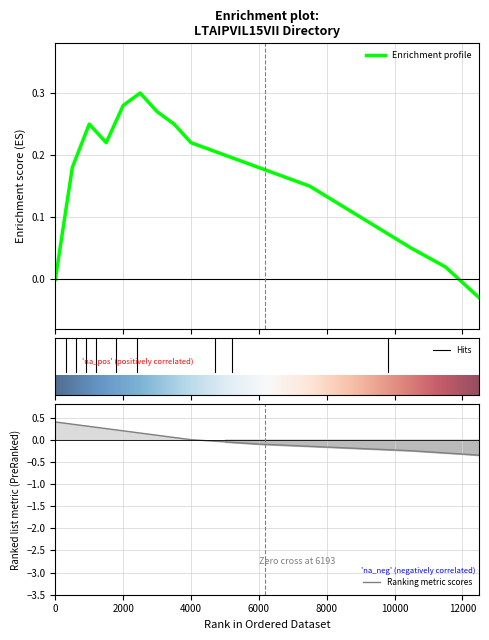

How many data points does each series have?

16